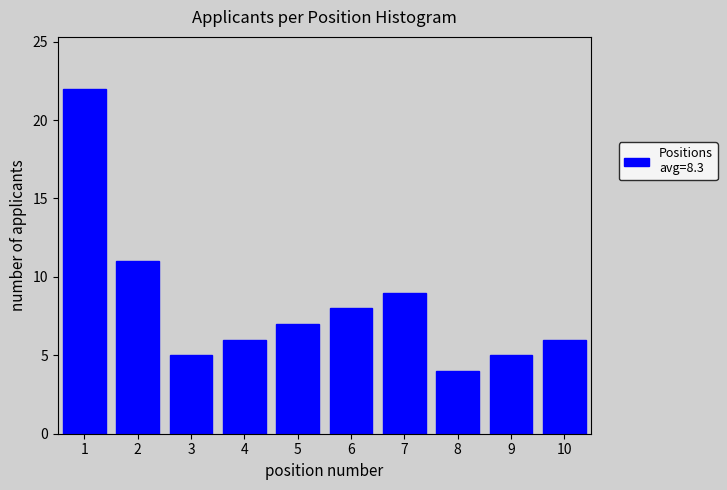

Reading left to right, list all the values displayed in this chart.

1=22	2=11	3=5	4=6	5=7	6=8	7=9	8=4	9=5	10=6